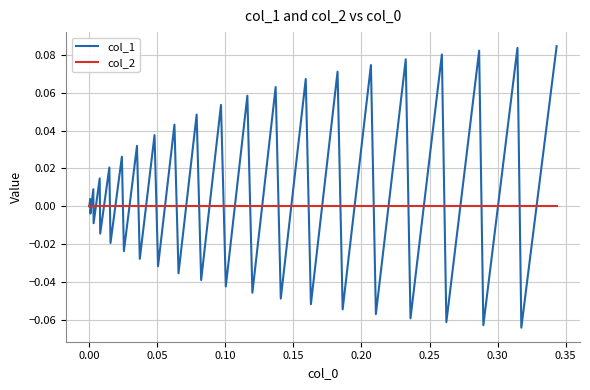

List the series in order of their overall mean, lowest first.

col_2, col_1